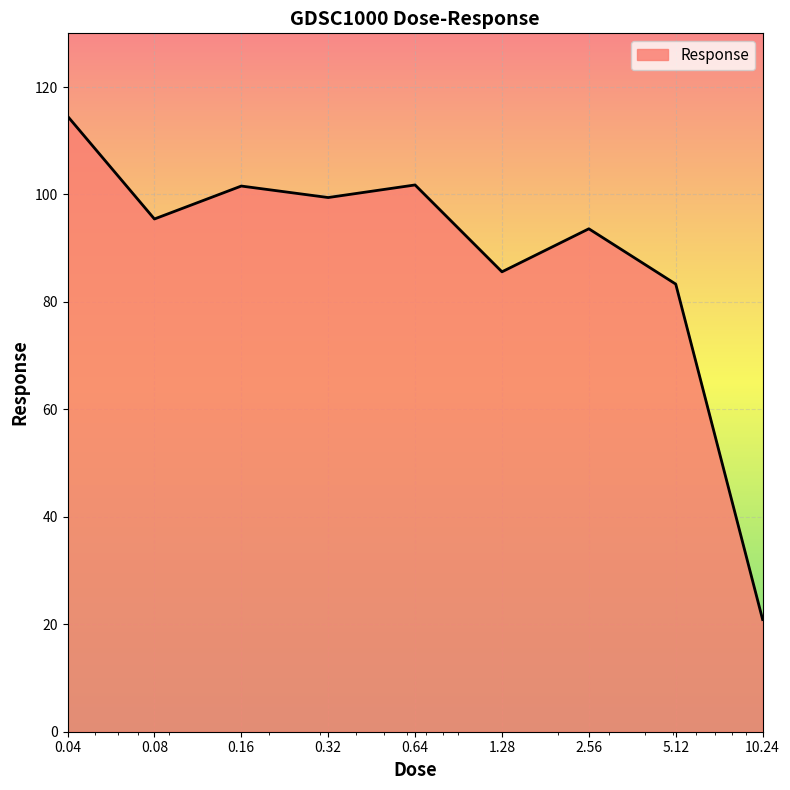

What is the minimum value shown in the chart?

20.9